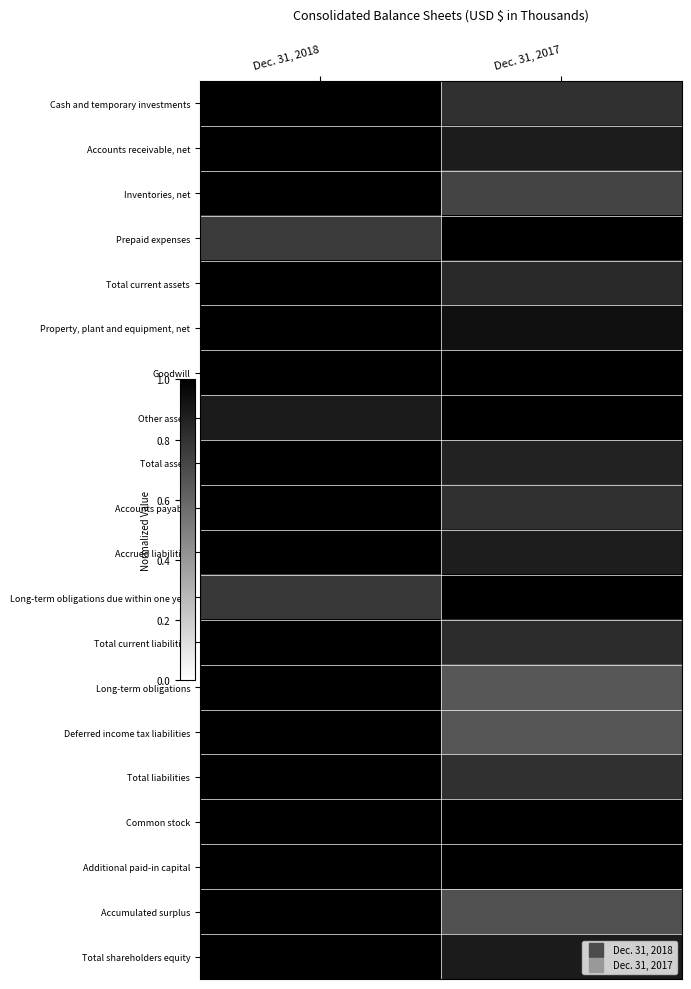

Reading left to right, extract all data points from this chart.

Cash and temporary investments: Dec. 31, 2018=1.0	Dec. 31, 2017=0.8
Accounts receivable, net: Dec. 31, 2018=1.0	Dec. 31, 2017=0.9
Inventories, net: Dec. 31, 2018=1.0	Dec. 31, 2017=0.7
Prepaid expenses: Dec. 31, 2018=0.8	Dec. 31, 2017=1.0
Total current assets: Dec. 31, 2018=1.0	Dec. 31, 2017=0.8
Property, plant and equipment, net: Dec. 31, 2018=1.0	Dec. 31, 2017=0.9
Goodwill: Dec. 31, 2018=1.0	Dec. 31, 2017=1.0
Other assets: Dec. 31, 2018=0.9	Dec. 31, 2017=1.0
Total assets: Dec. 31, 2018=1.0	Dec. 31, 2017=0.9
Accounts payable: Dec. 31, 2018=1.0	Dec. 31, 2017=0.8
Accrued liabilities: Dec. 31, 2018=1.0	Dec. 31, 2017=0.9
Long-term obligations due within one year: Dec. 31, 2018=0.8	Dec. 31, 2017=1.0
Total current liabilities: Dec. 31, 2018=1.0	Dec. 31, 2017=0.8
Long-term obligations: Dec. 31, 2018=1.0	Dec. 31, 2017=0.7
Deferred income tax liabilities: Dec. 31, 2018=1.0	Dec. 31, 2017=0.7
Total liabilities: Dec. 31, 2018=1.0	Dec. 31, 2017=0.8
Common stock: Dec. 31, 2018=1.0	Dec. 31, 2017=1.0
Additional paid-in capital: Dec. 31, 2018=1.0	Dec. 31, 2017=1.0
Accumulated surplus: Dec. 31, 2018=1.0	Dec. 31, 2017=0.7
Total shareholders equity: Dec. 31, 2018=1.0	Dec. 31, 2017=0.9